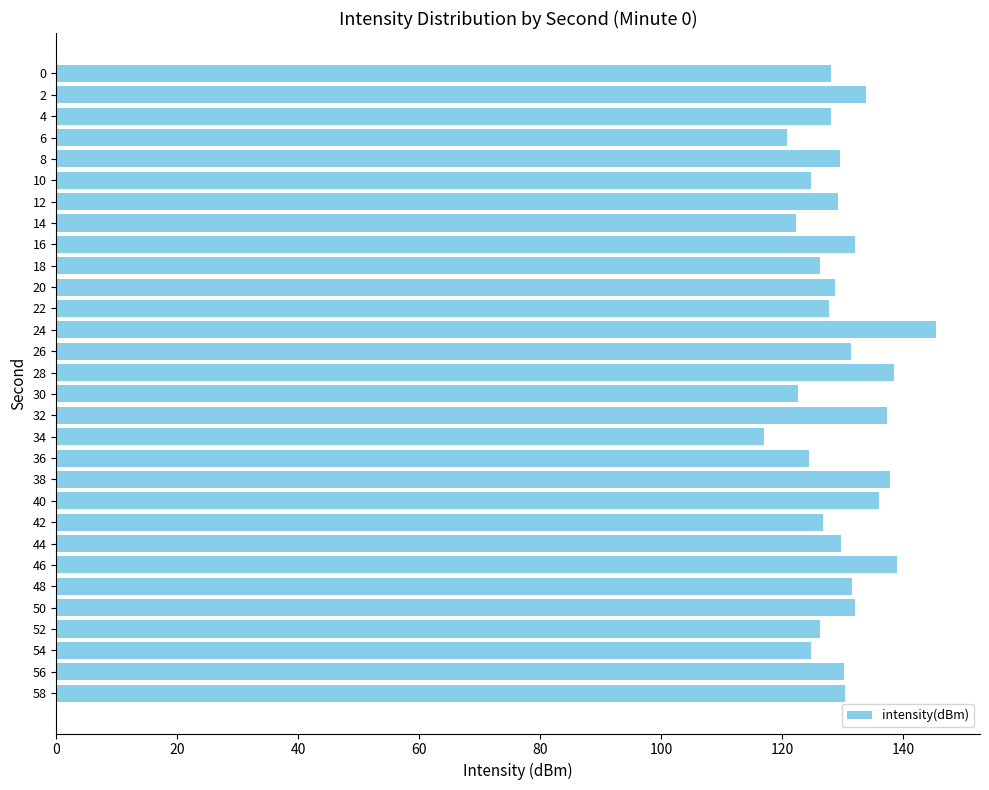

Which has a higher value, 6 or 8?

8